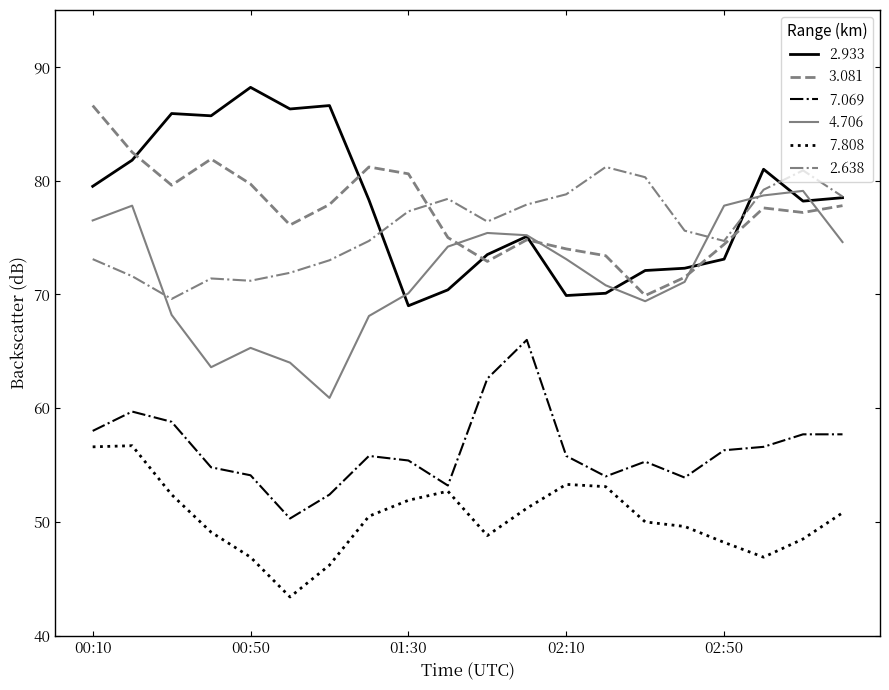

What is the lowest value of the 2.933 series?

69.0